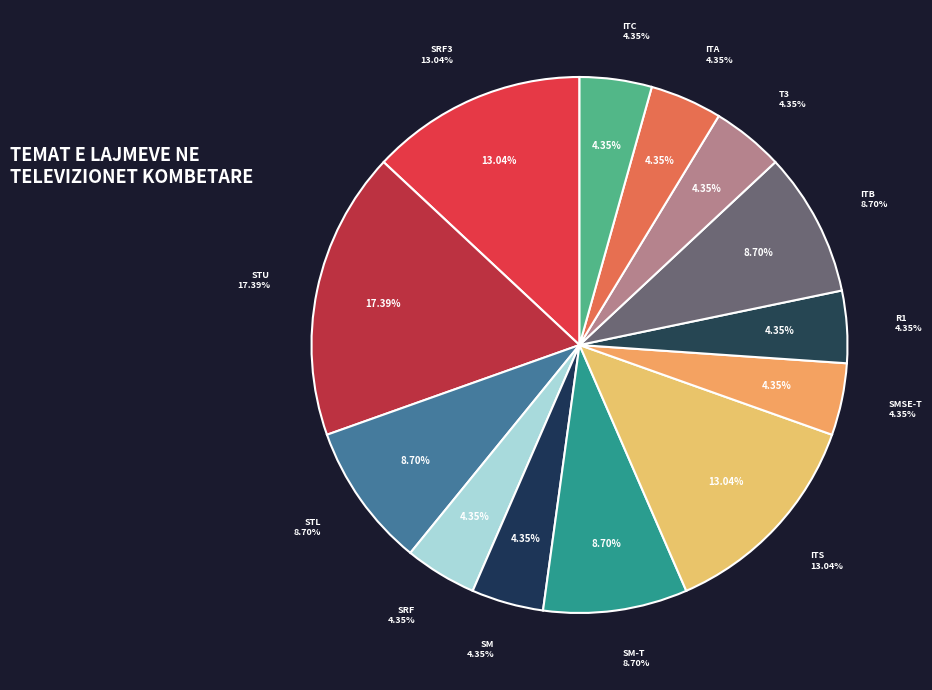

How many segments does this pie chart have?

13